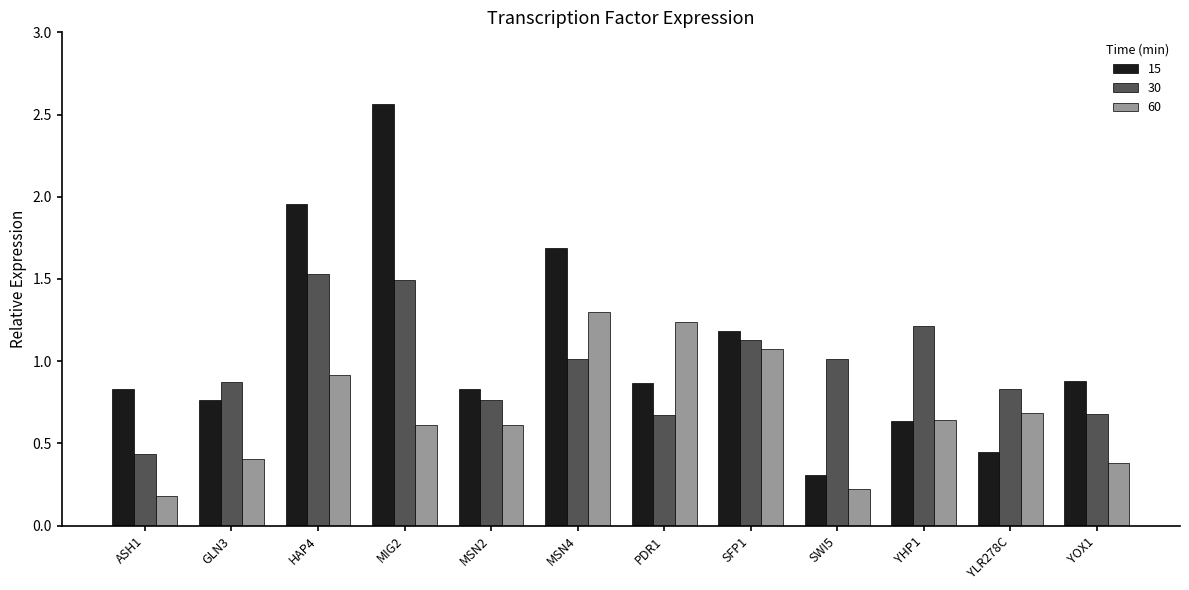

What is the spread (max minus min) of values at YOX1?

0.5